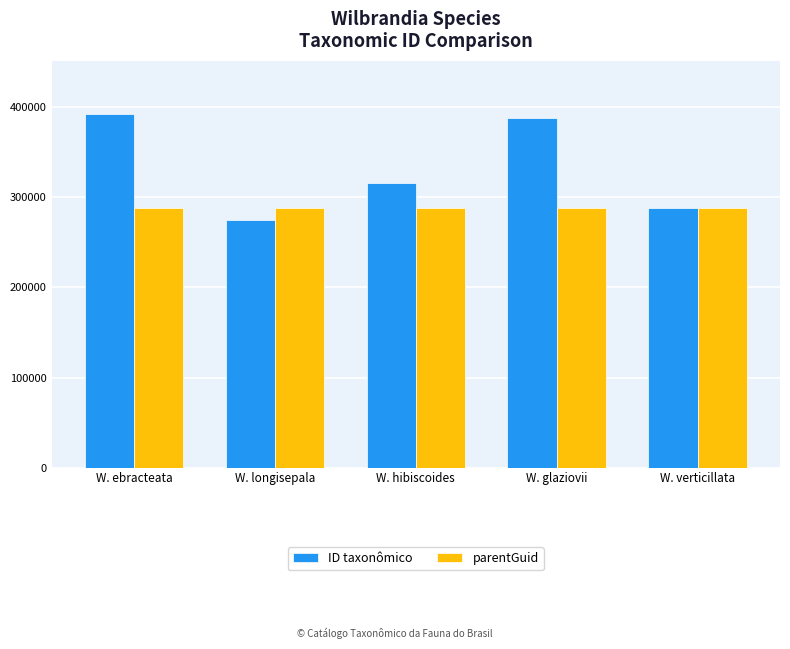

At which label does ID taxonômico first exceed 315827?

W. ebracteata